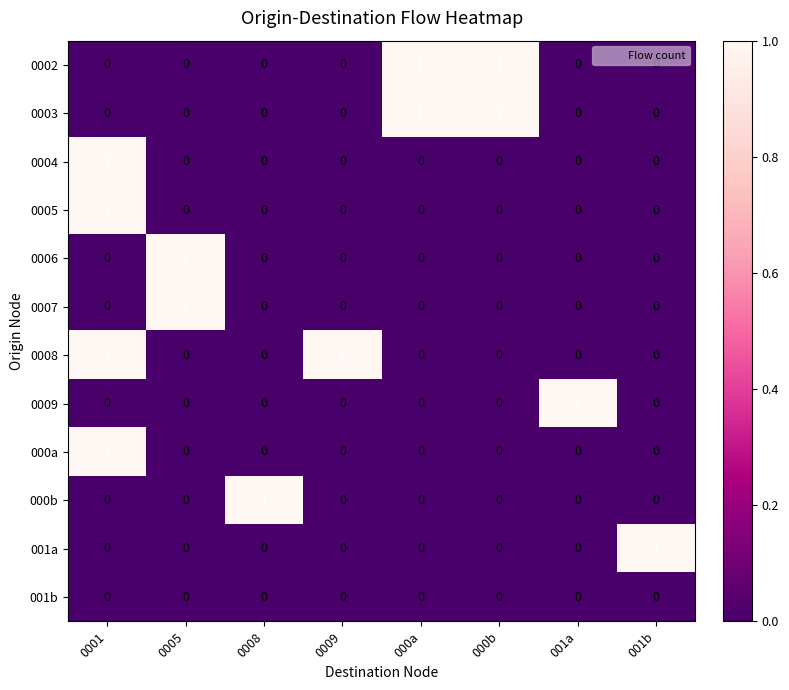

The 0002 series shows -1 at 0001. True or false?

False